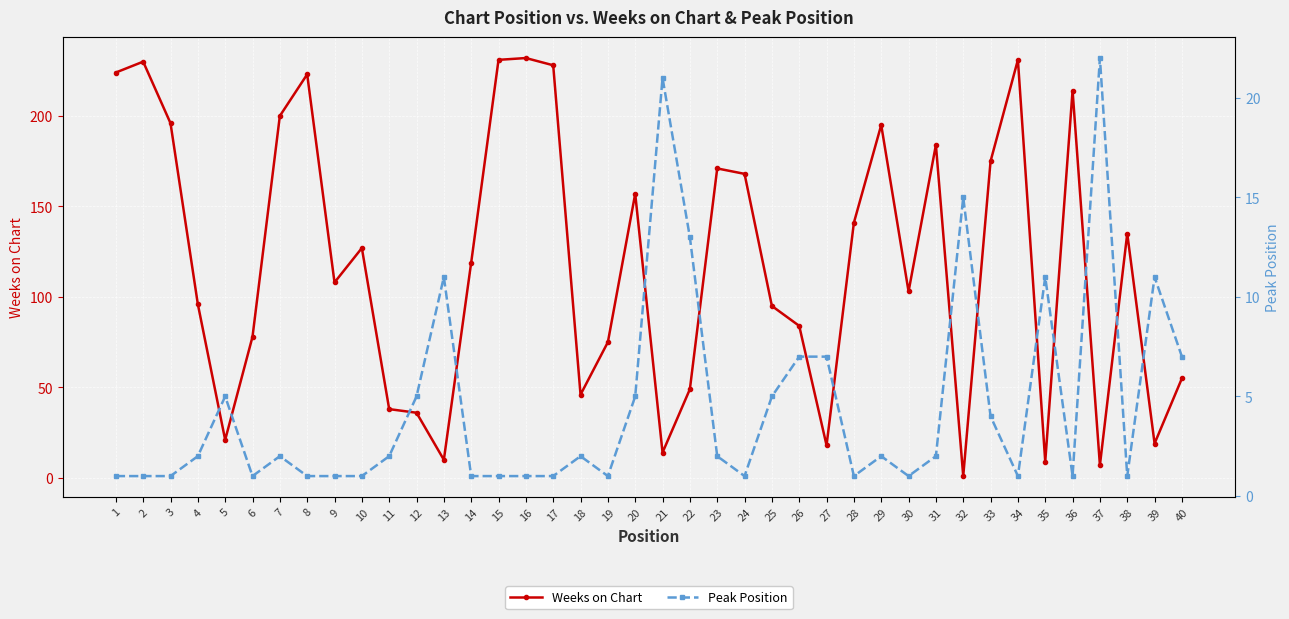

Count the number of categories in the chart.

40